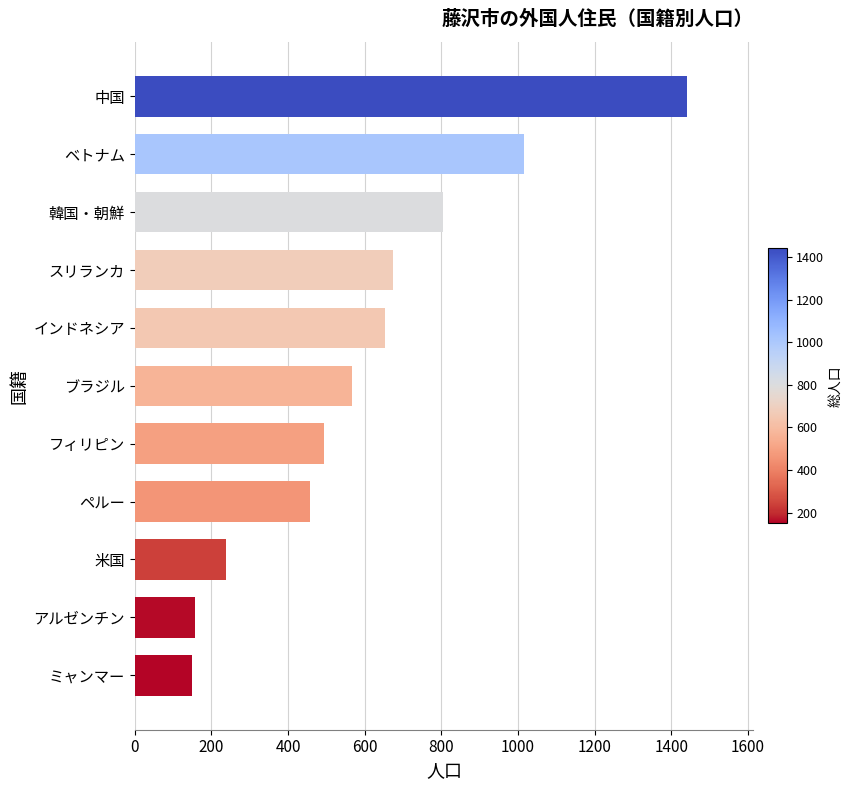

True or false: 総数 has a value of 458 at ペルー.

True